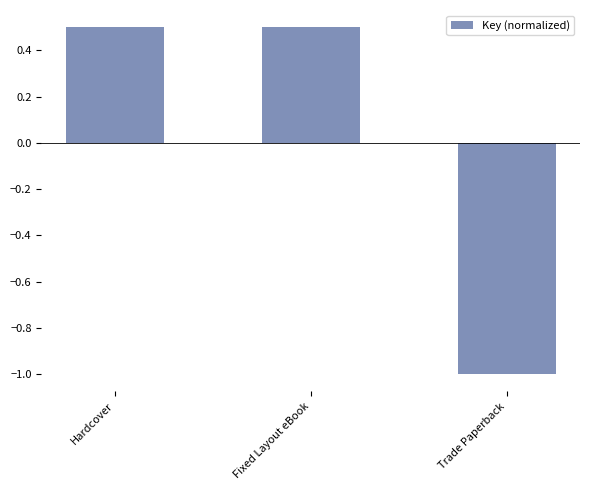

What is the minimum value shown in the chart?

-1.0